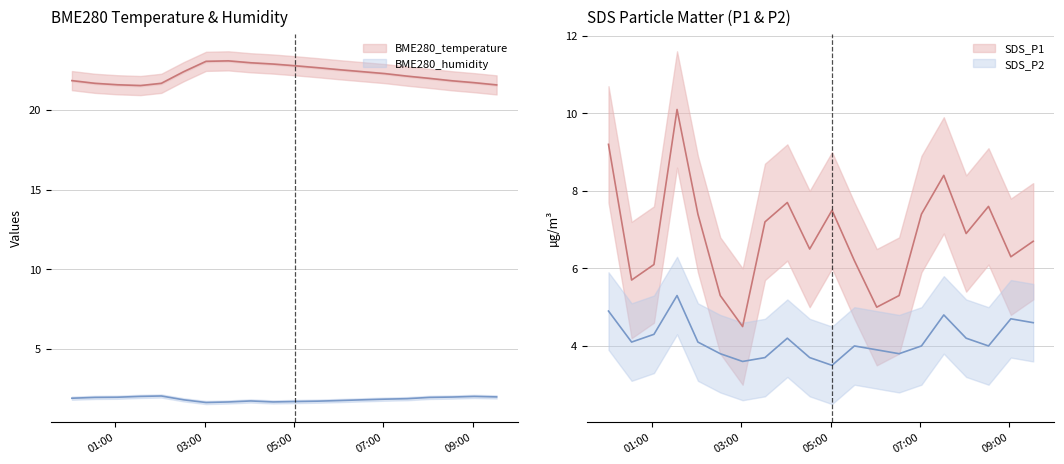

What is the label of the 6th point from the left?

2023/07/24 02:32